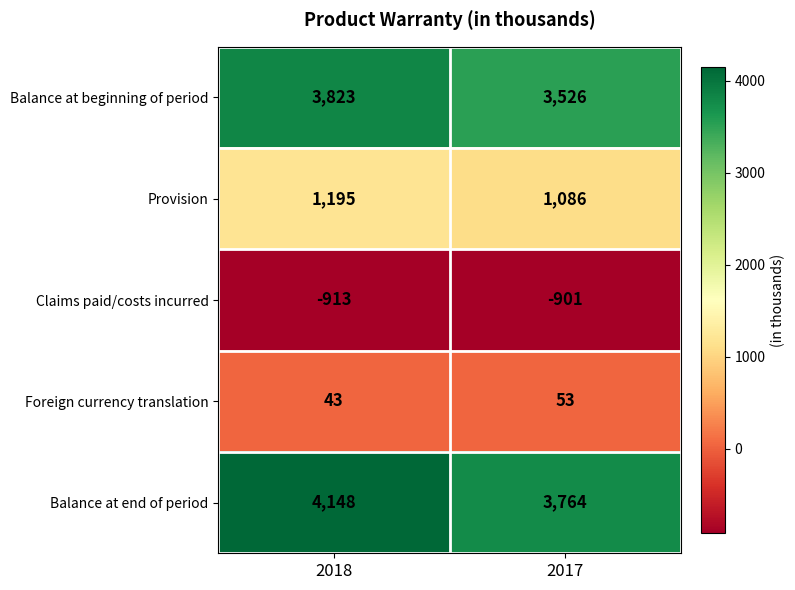

What is the greatest value displayed?

4148